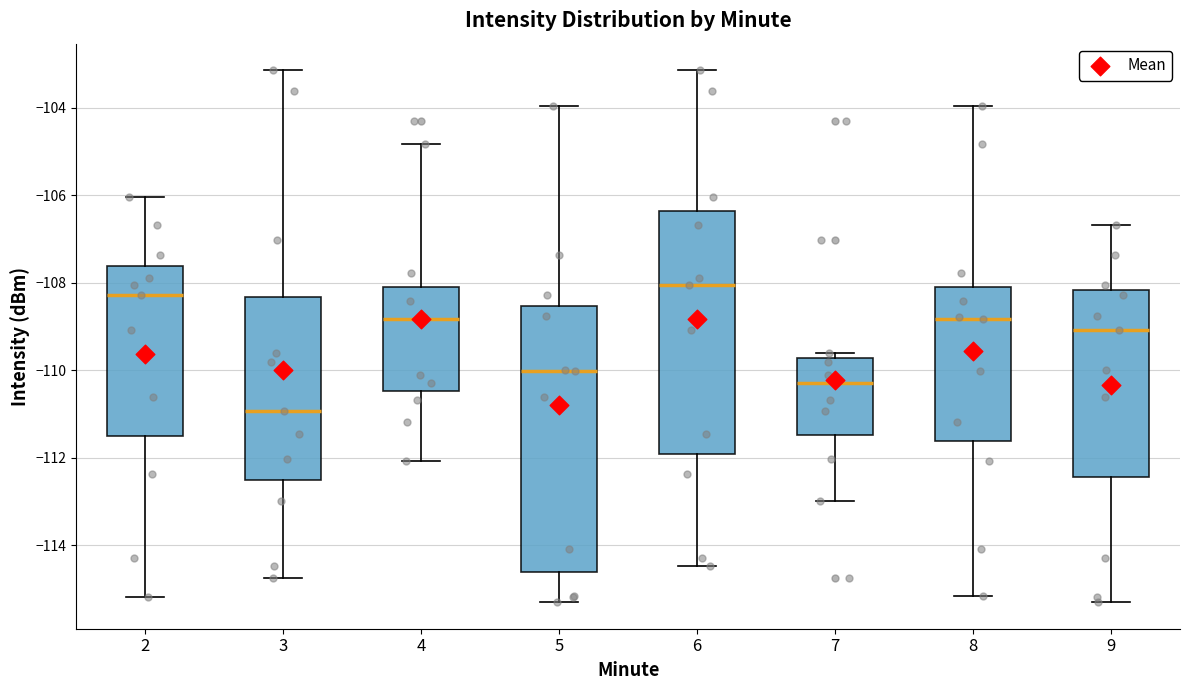

Reading left to right, read every box against the y-axis: the position of its median line, the range the box covers, and the ends of its whiskers. The values are not printed on the chart, so give them approximately, as read against the axis.

2: median -108.2, box -111.4 to -107.6, whiskers -115.2 to -106.0
3: median -111.0, box -112.6 to -108.4, whiskers -114.8 to -103.2
4: median -108.8, box -110.4 to -108.0, whiskers -112.0 to -104.8
5: median -110.0, box -114.6 to -108.6, whiskers -115.2 to -104.0
6: median -108.0, box -112.0 to -106.4, whiskers -114.4 to -103.2
7: median -110.2, box -111.4 to -109.8, whiskers -113.0 to -109.6
8: median -108.8, box -111.6 to -108.0, whiskers -115.2 to -104.0
9: median -109.0, box -112.4 to -108.2, whiskers -115.2 to -106.6